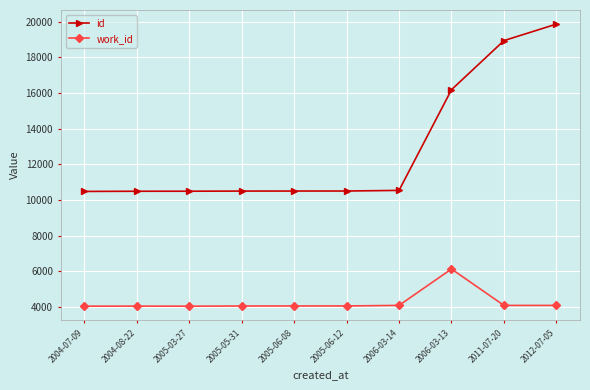

What is the maximum value shown in the chart?

19857